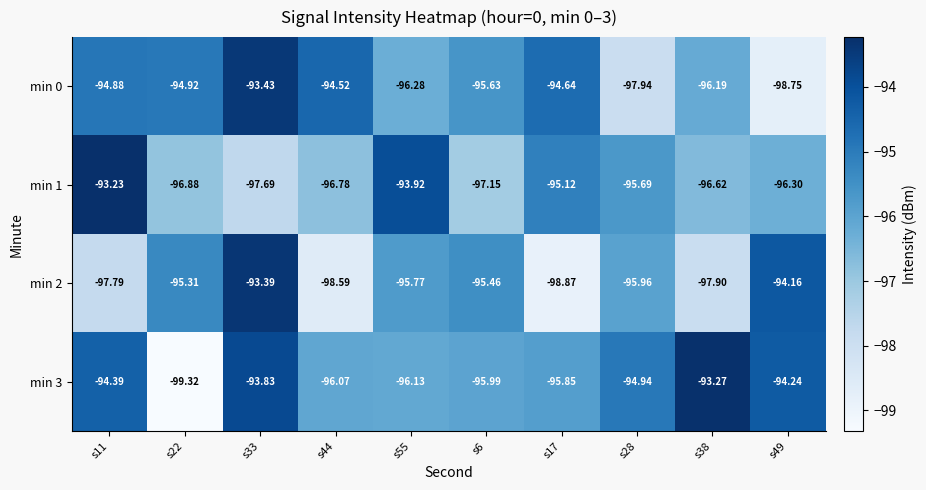

What is the total value across all series at s11?

-380.3